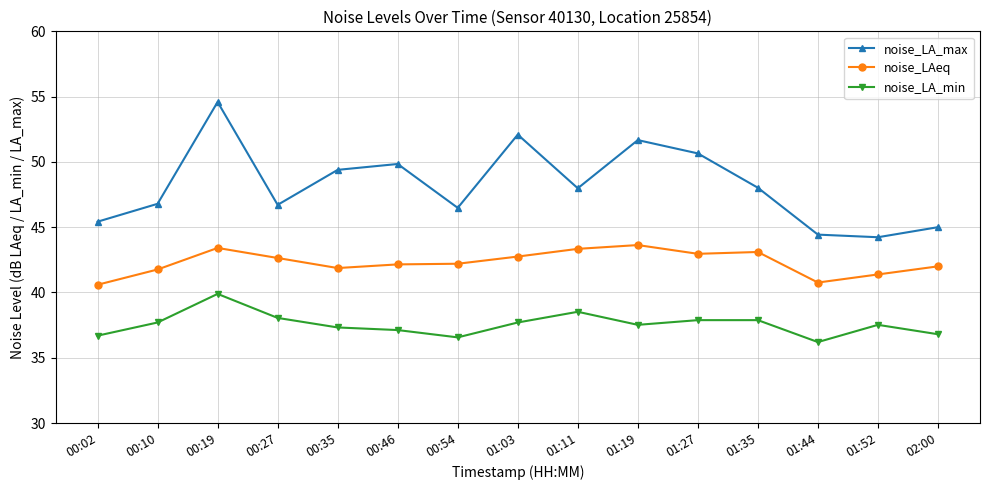

What are all the series names shown in the legend?

noise_LA_max, noise_LAeq, noise_LA_min